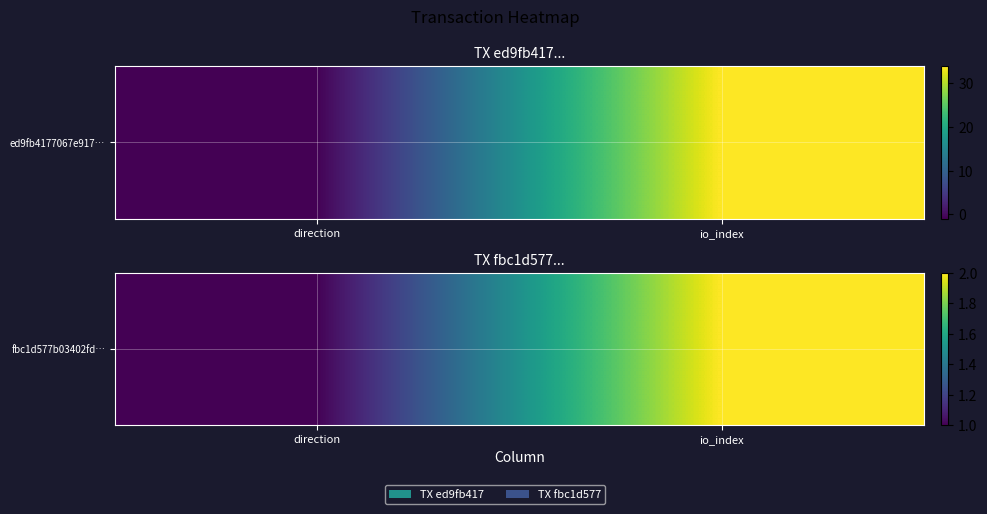

Count the values in the range 1 to 2.

2